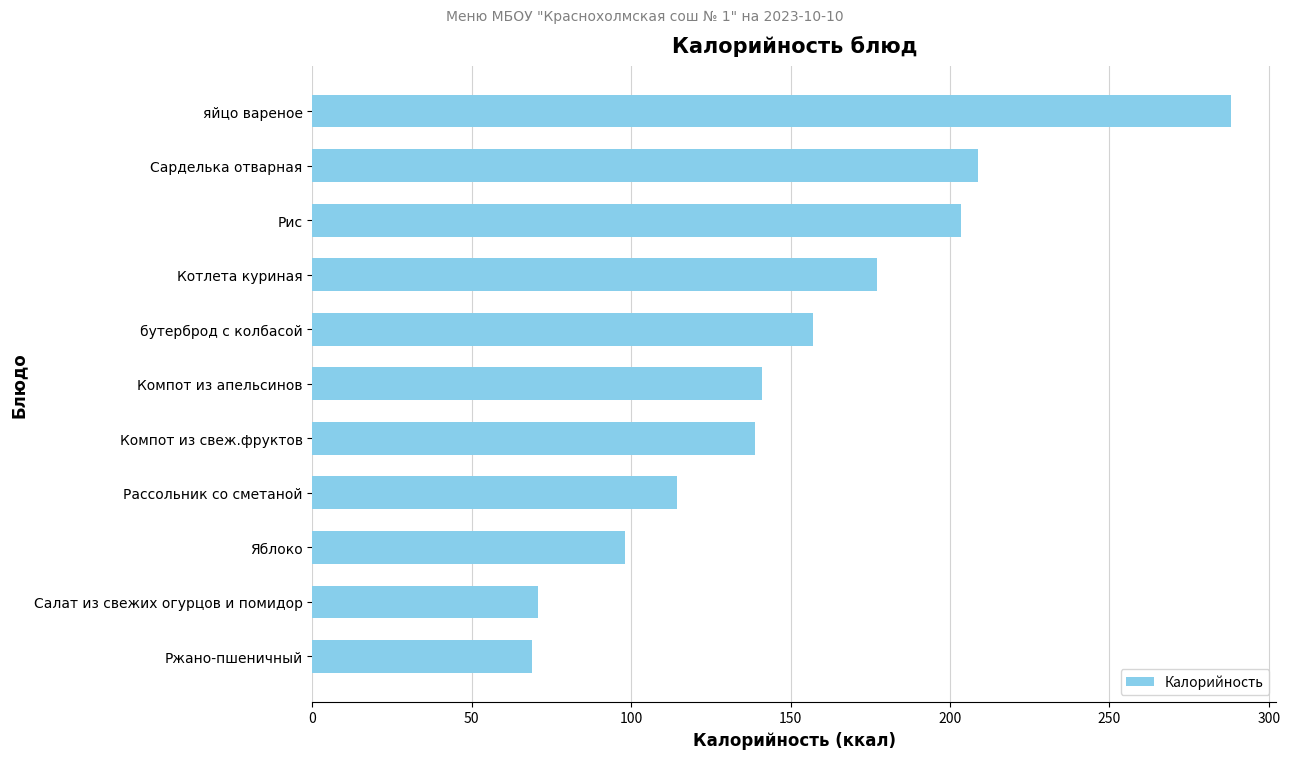

Is it true that the value at Компот из свеж.фруктов is 190.1?

False